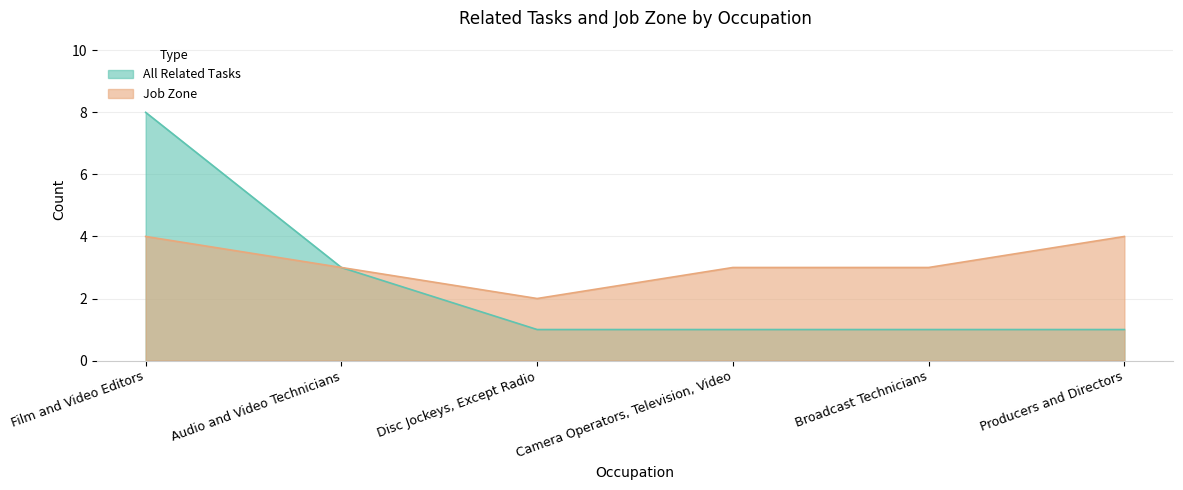

Rank the series by their average value, from lowest to highest.

All Related Tasks, Job Zone